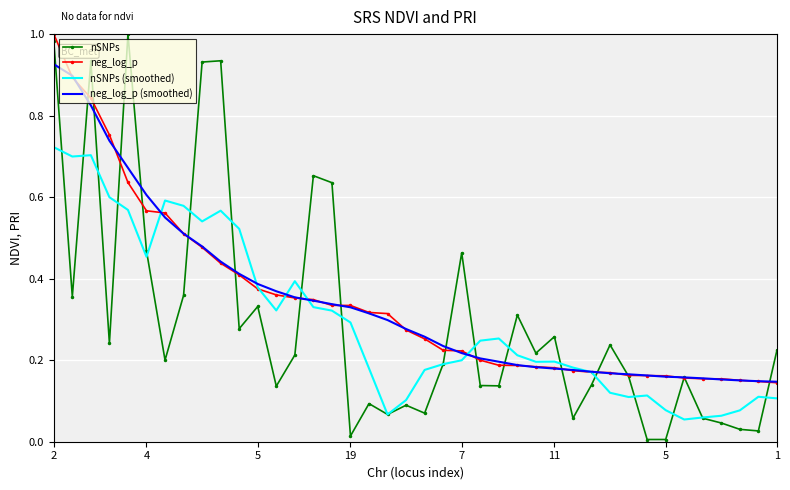

Which series has the largest range (max minus min)?

nSNPs